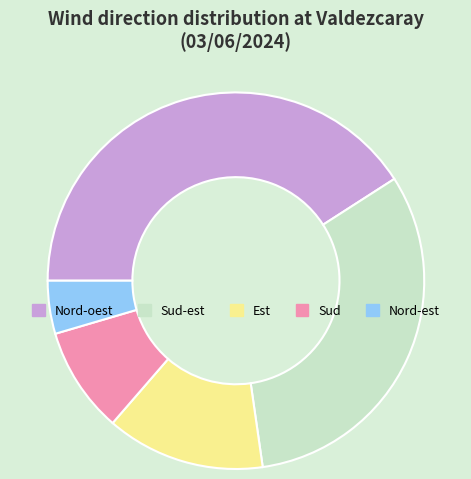

Which has a higher value, Nord-oest or Est?

Nord-oest